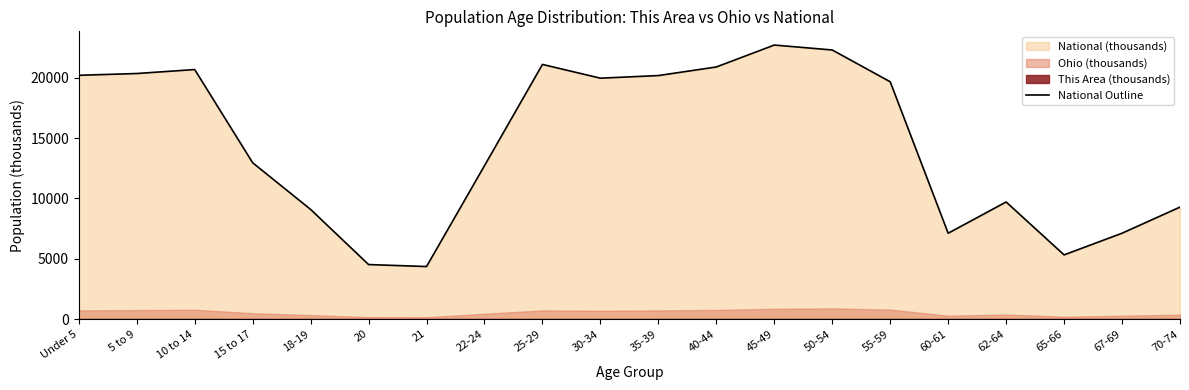

Is it true that the value at 60-61 is 7113.7?

True